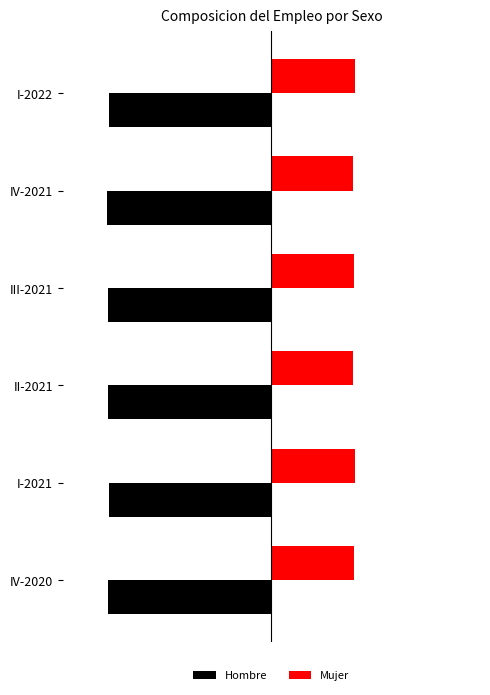

Which series has the widest spread of values?

Hombre